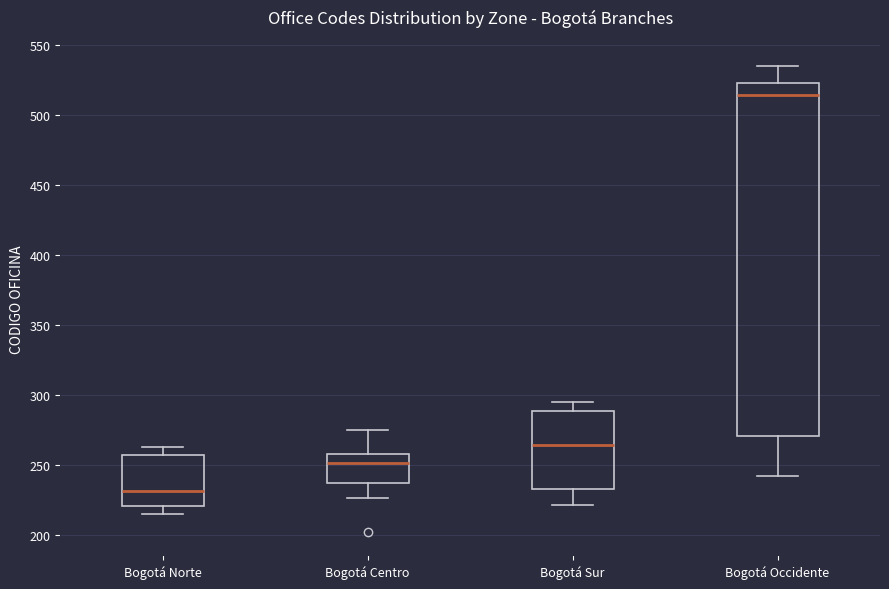

Which box has the lowest median line?

Bogotá Norte